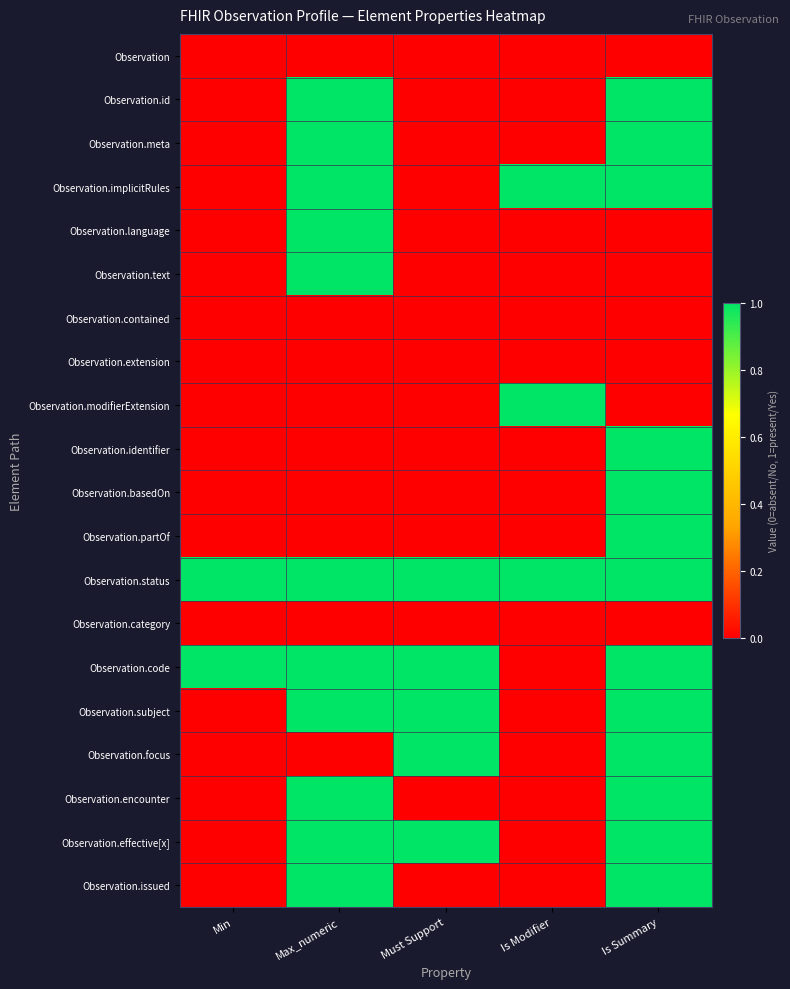

How many distinct data groups are displayed?

20